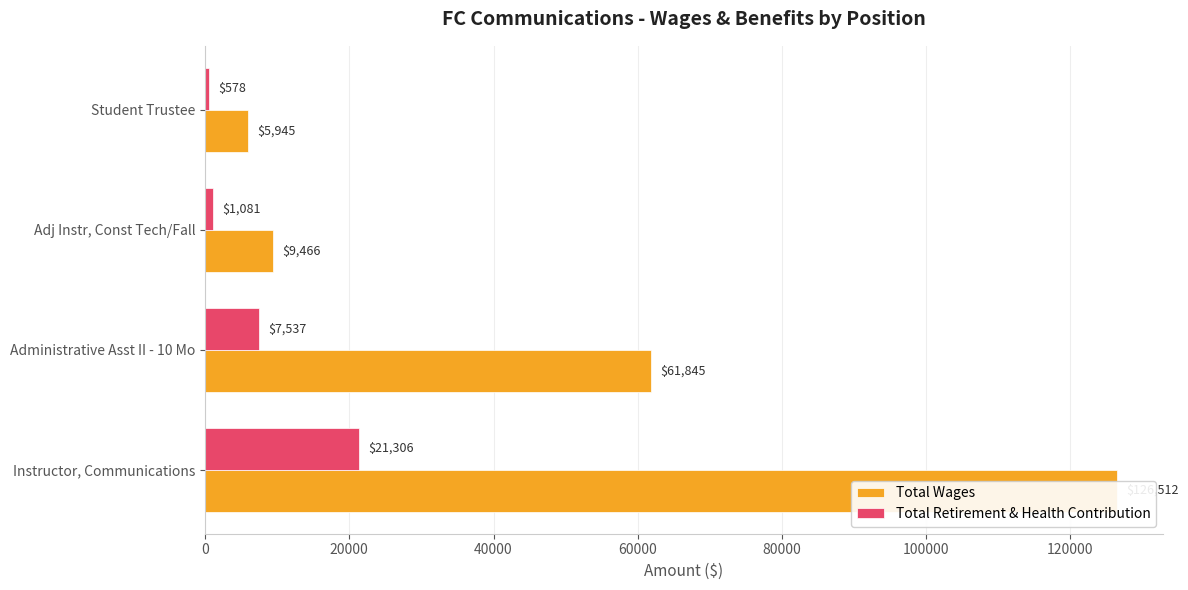

Is the value of Total Retirement & Health Contribution at Instructor, Communications greater than the value of Total Wages at Student Trustee?

Yes